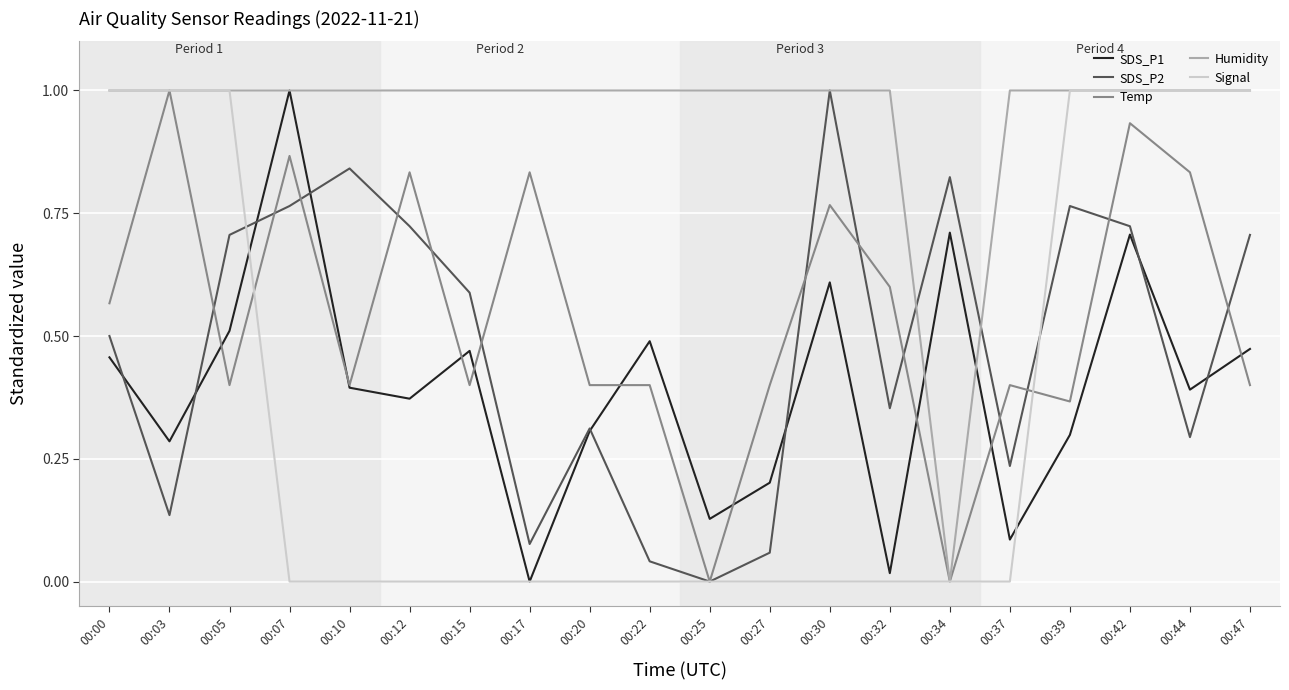

Is it true that Humidity equals 0.2 at 00:47?

False